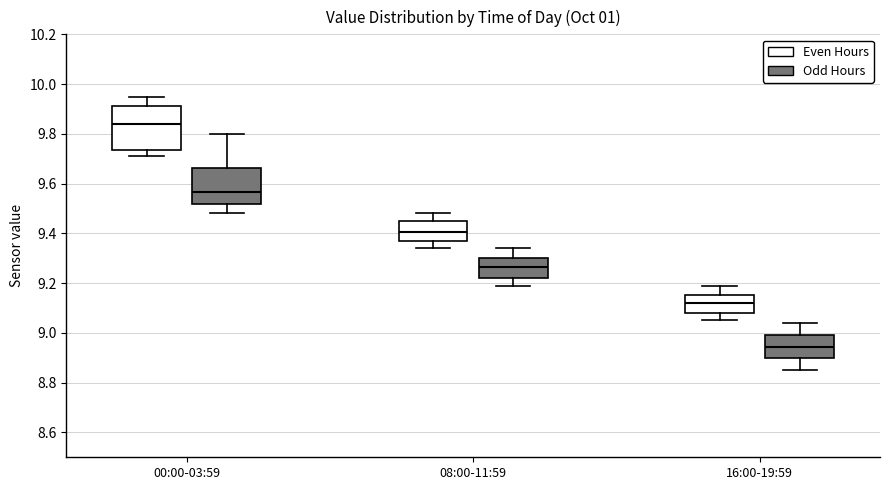

Where does the upper whisker of the box for 08:00-11:59 (Even Hours) end on the y-axis? The values are not printed on the chart, so give them approximately, as read against the axis.

9.48